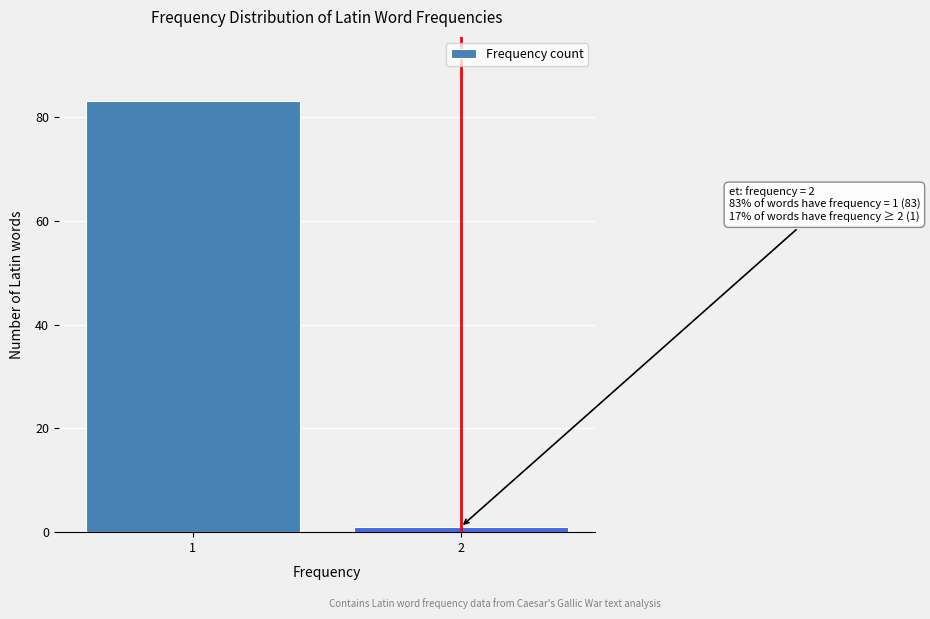

Reading right to left, what are all the values shown in this chart?

2=1	1=83